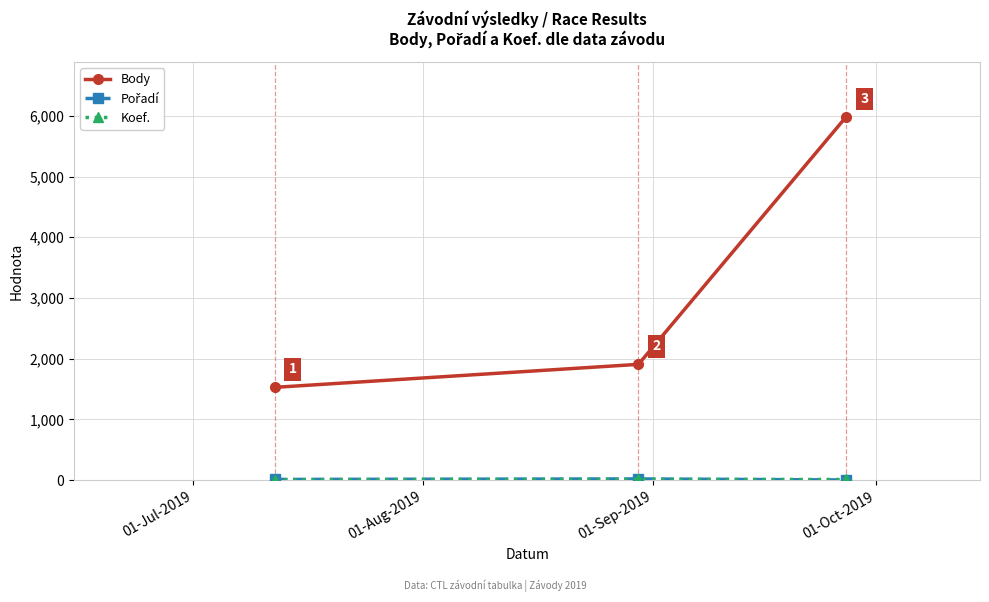

Which series has the largest total across all categories?

Body